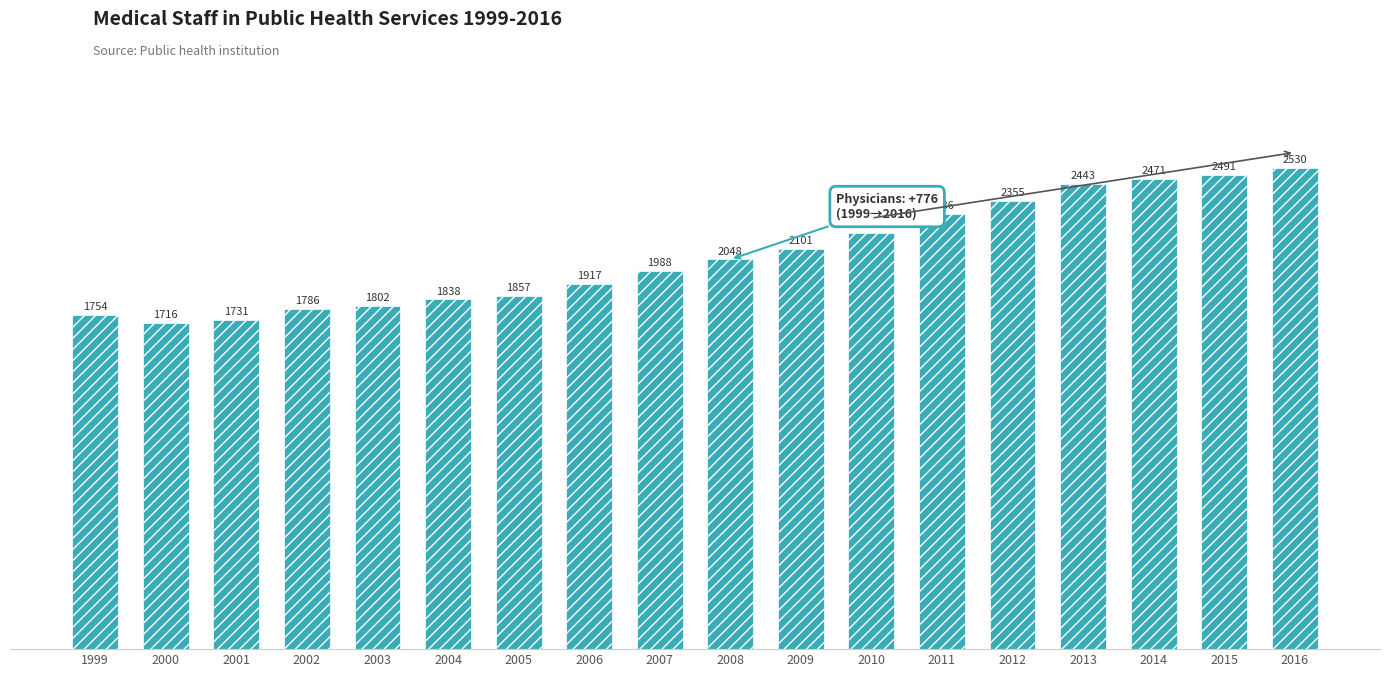

What is the difference between the values at 2013 and 2008?

395